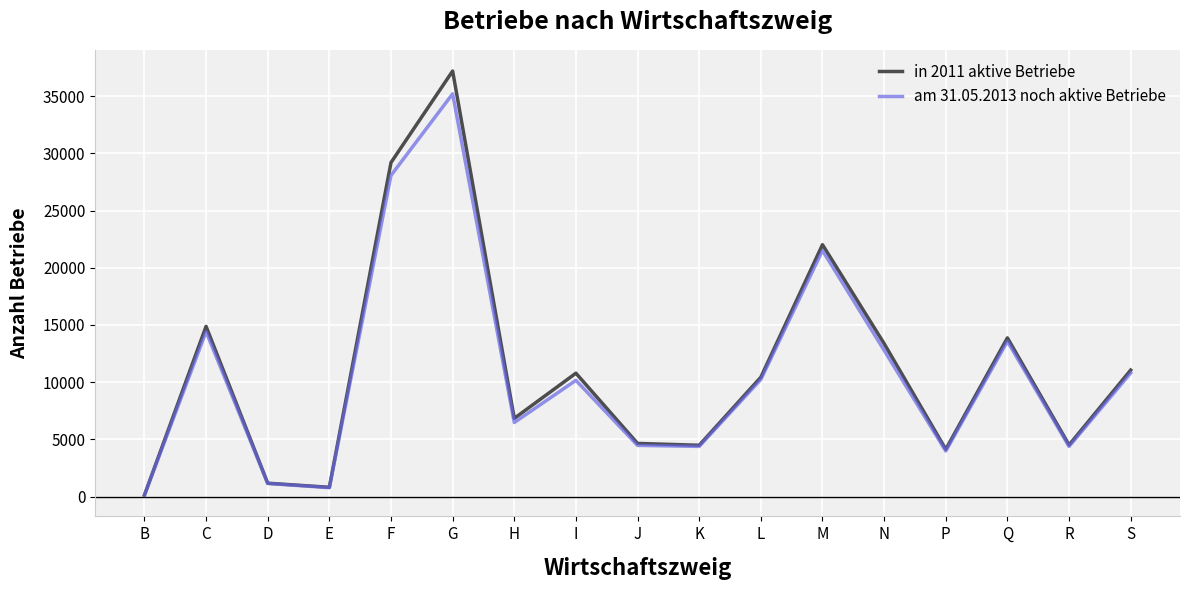

What is the spread (max minus min) of values at L?

197